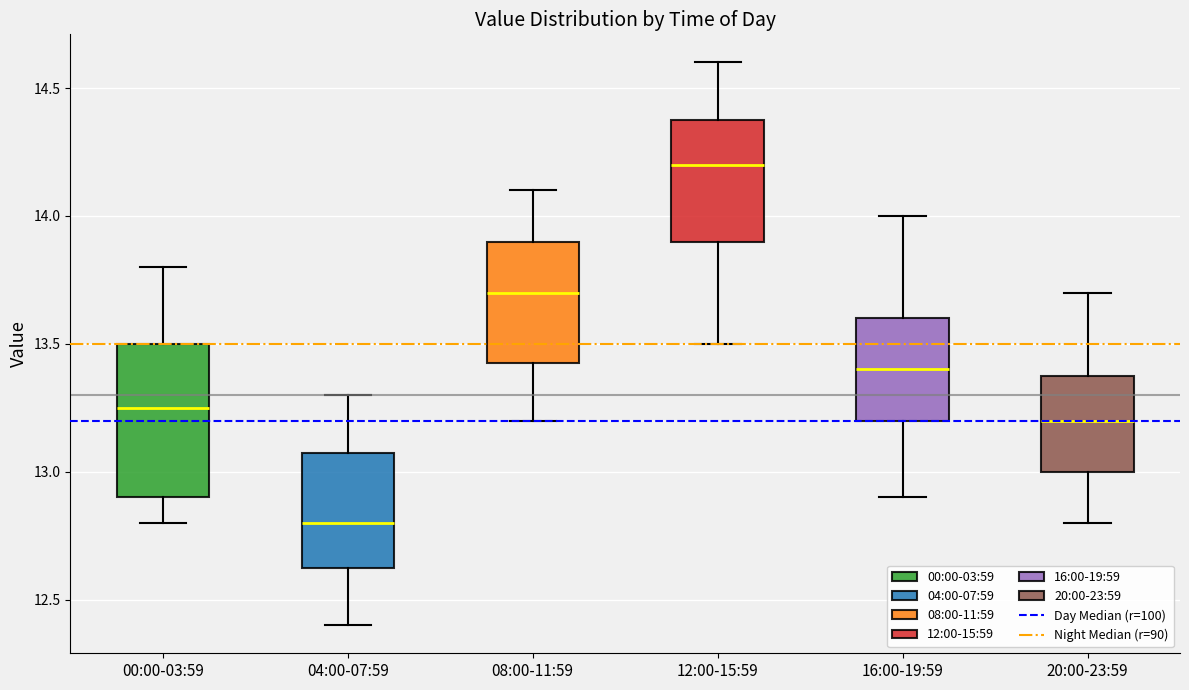

Which box is the tallest, from its lower edge to its upper edge?

00:00-03:59